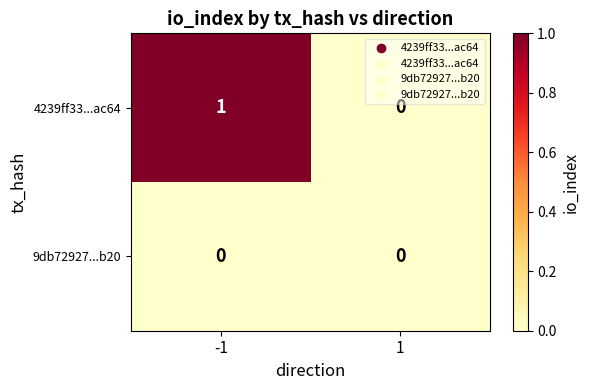

True or false: 9db72927...b20 has a value of 0 at -1.

True